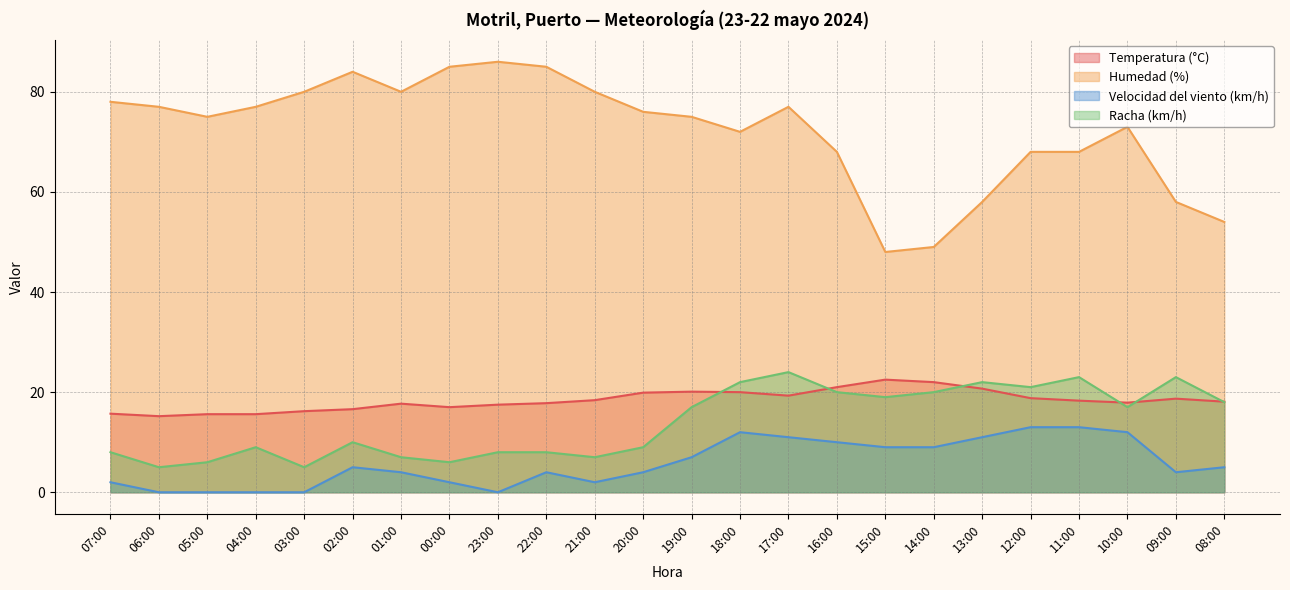

Which series changed the most between 07:00 and 05:00?

Humedad (%)